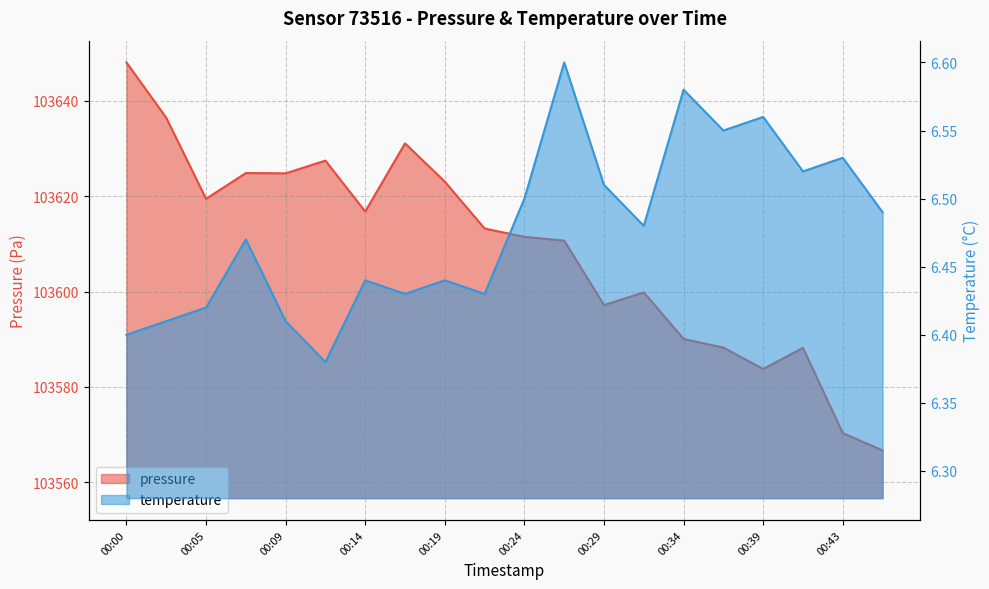

What is the highest value of the temperature series?

6.6